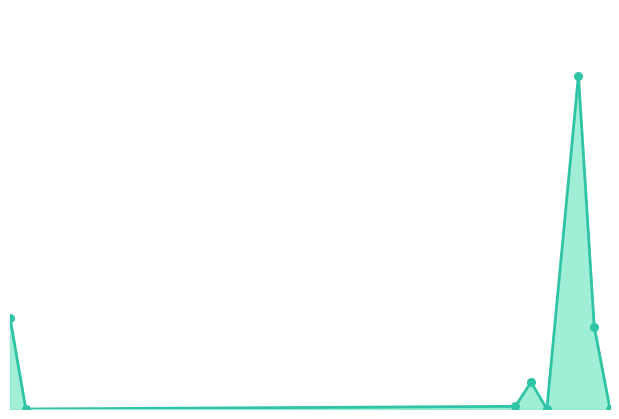

Is this an area chart (filled region under the line)?

Yes